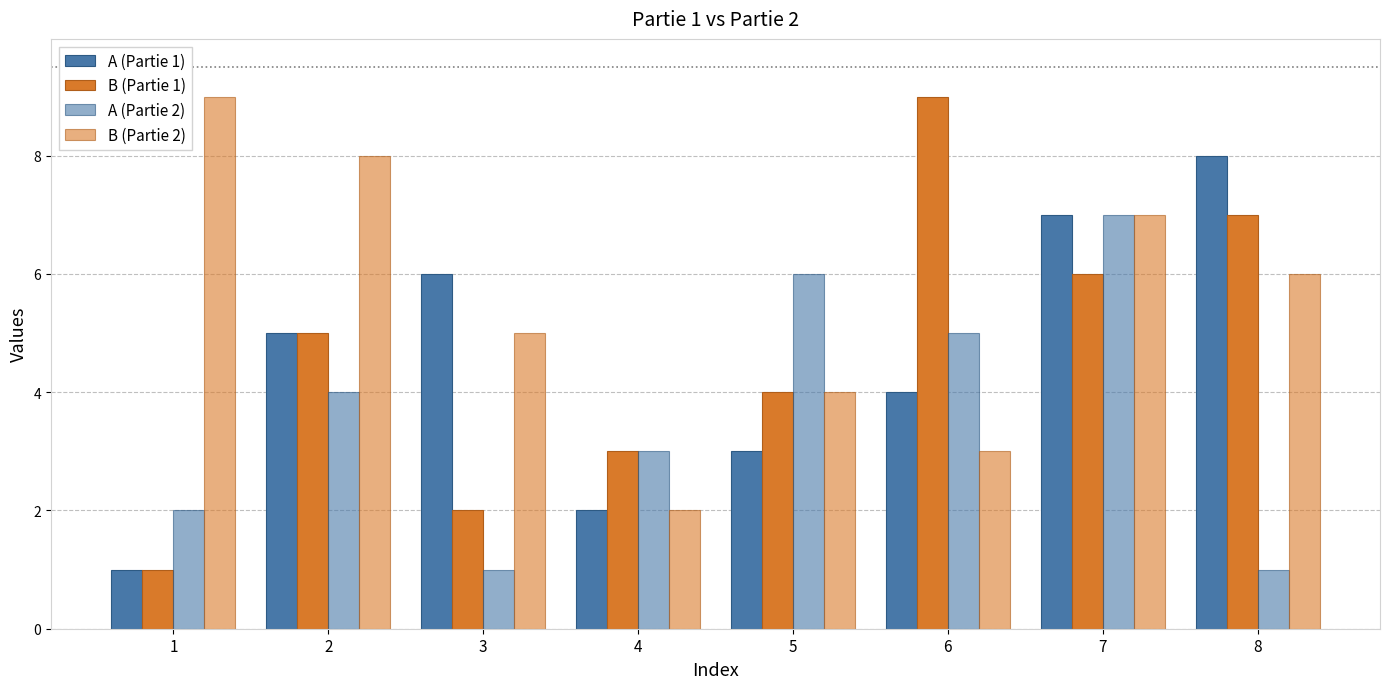

What is the total value across all series at 3?

14